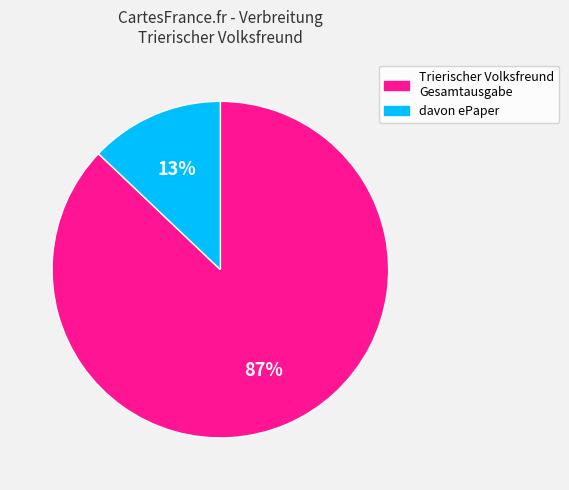

Does any single category account for the majority?

Yes